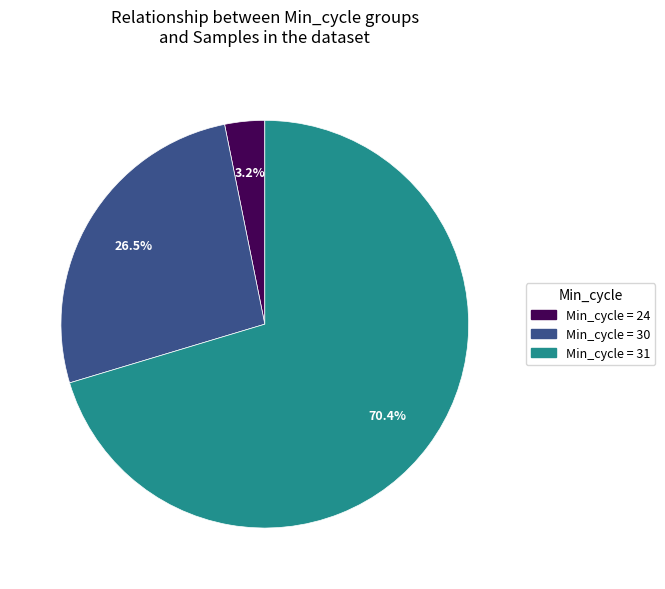

How many segments does this pie chart have?

3